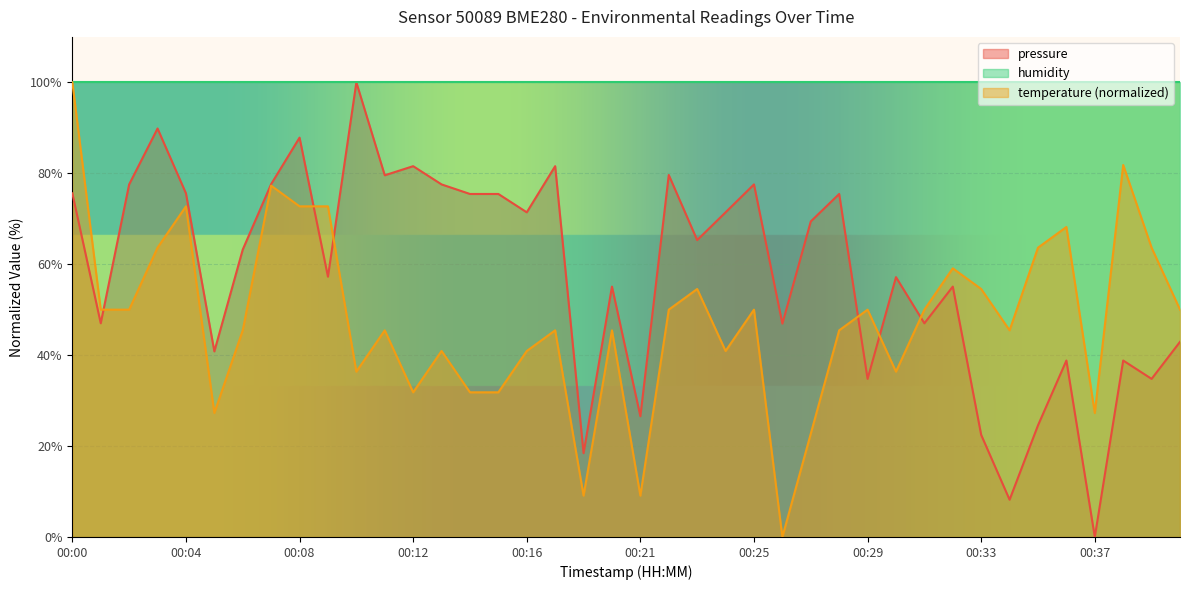

What is the value of the temperature point at the 18th from the left?

45.5